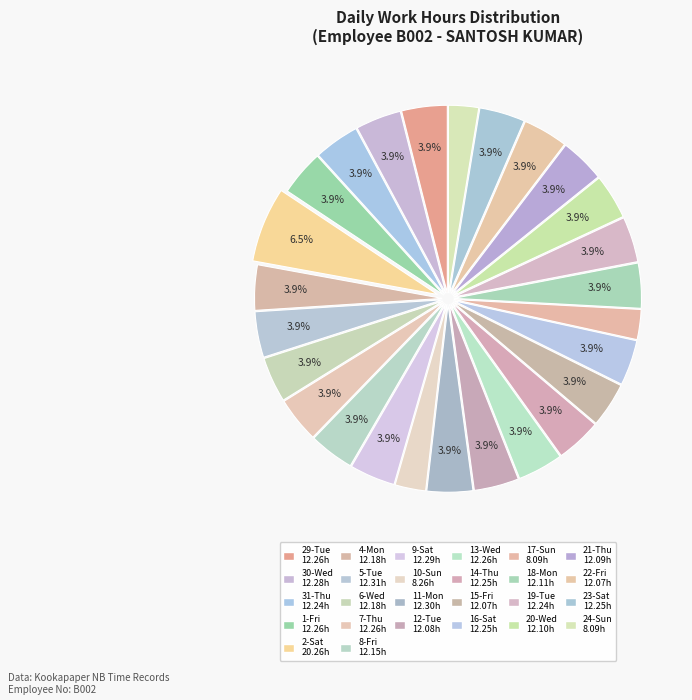

Is there a majority slice in this chart?

No